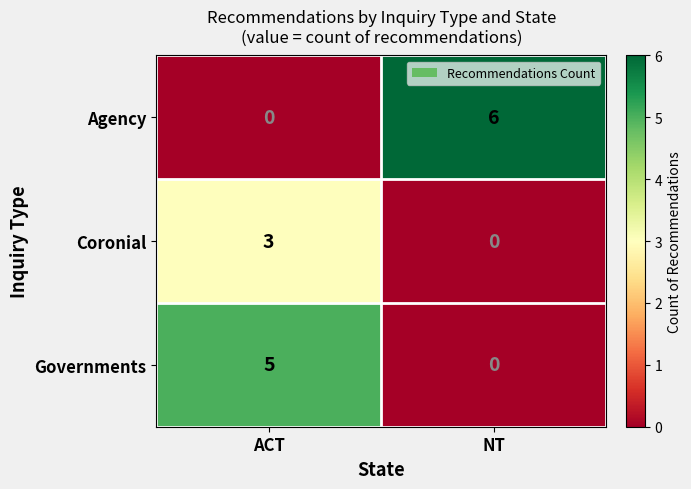

Which category has the lowest value in the Coronial series?

NT